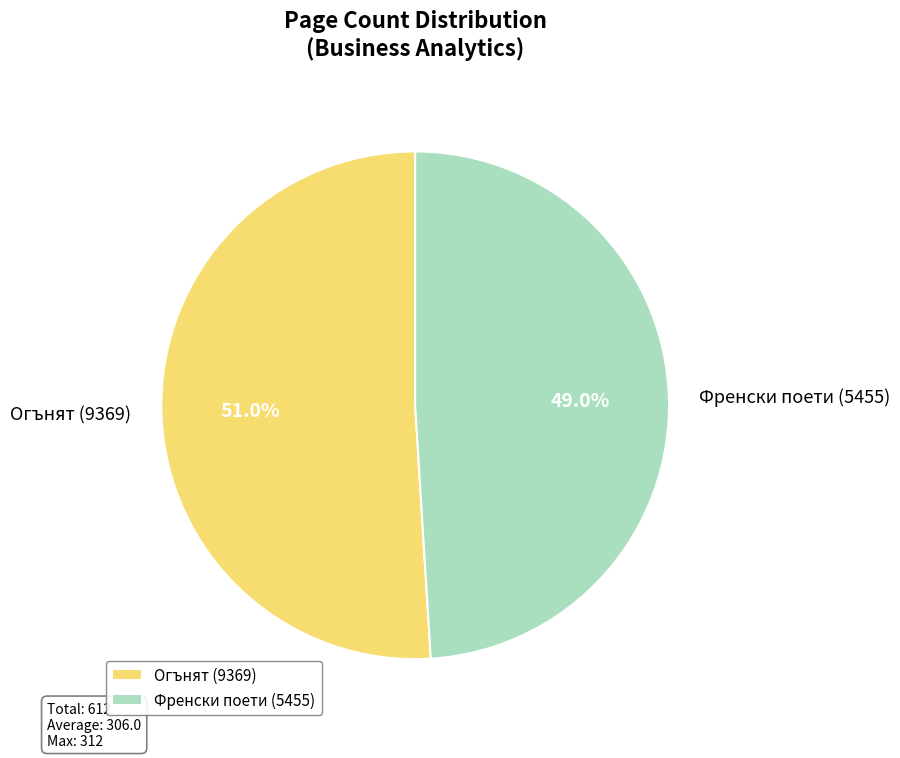

Does any single category account for the majority?

Yes